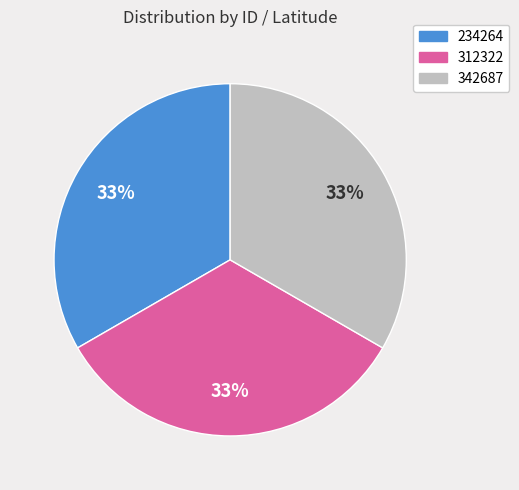

Combined, do 342687 and 312322 account for over 50%?

Yes